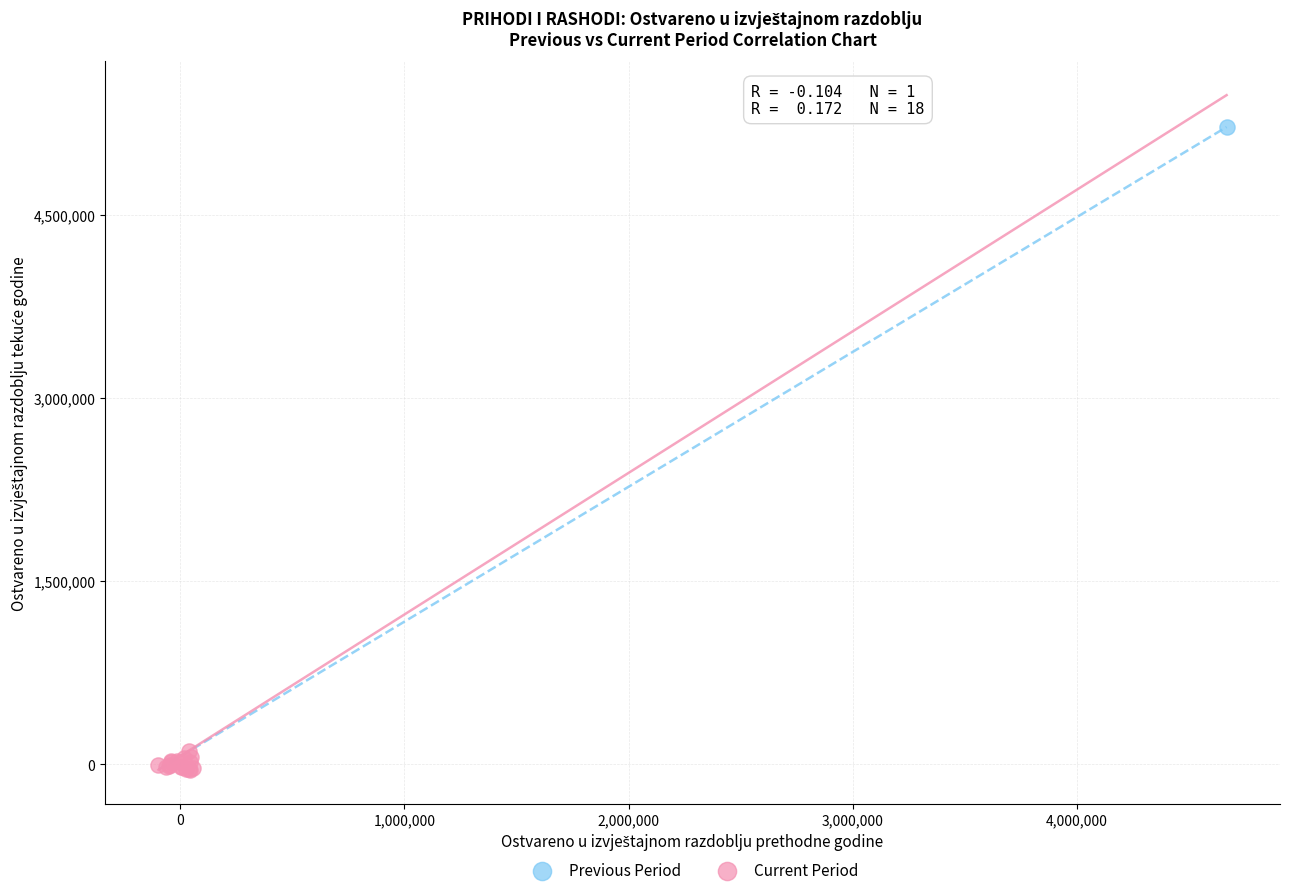

What are all the series names shown in the legend?

Previous Period, Current Period